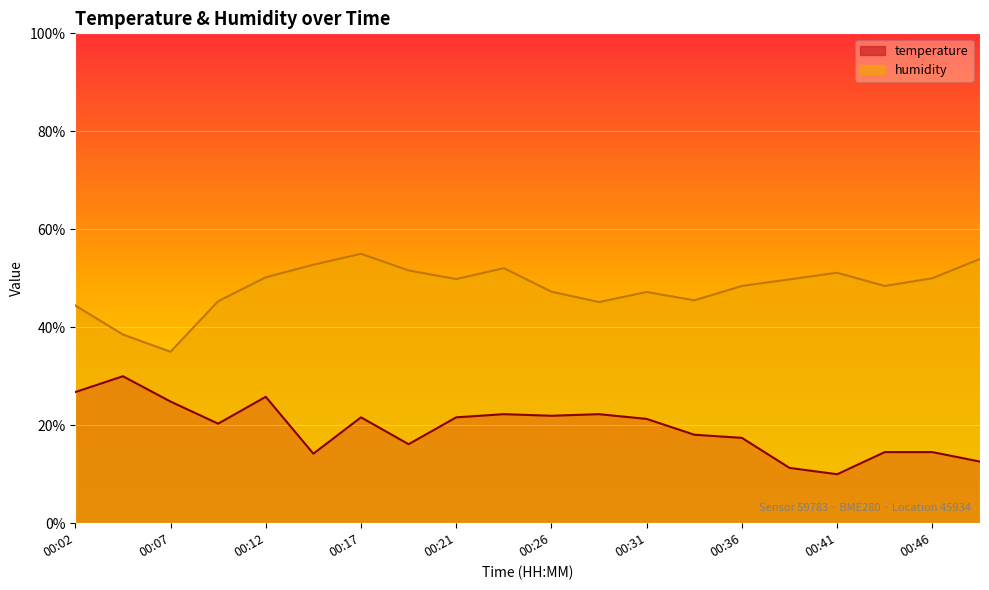

True or false: temperature and humidity cross at least once.

False